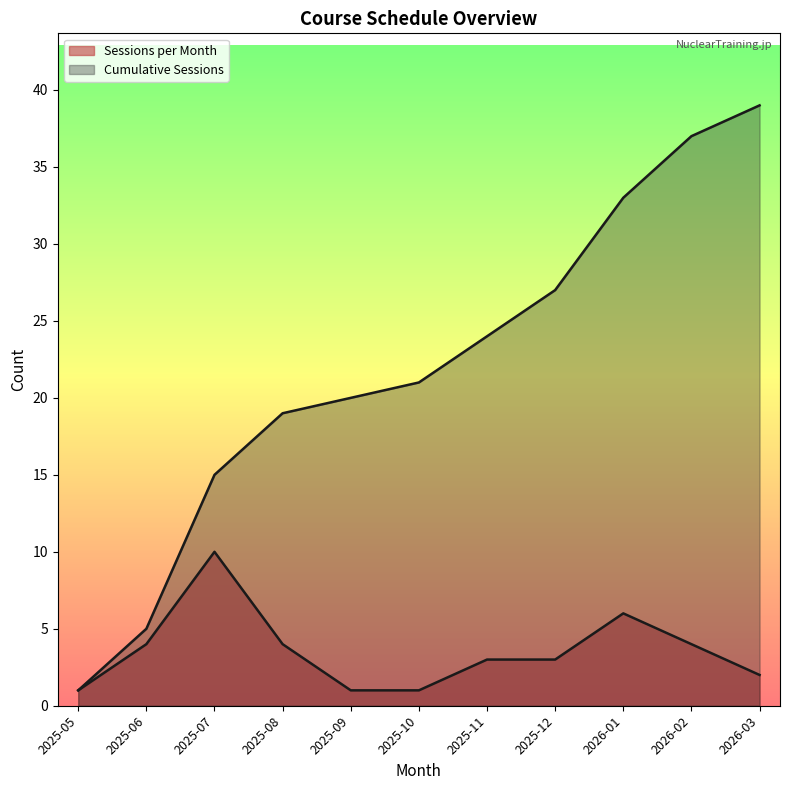

Which series has the largest total across all categories?

Cumulative Sessions